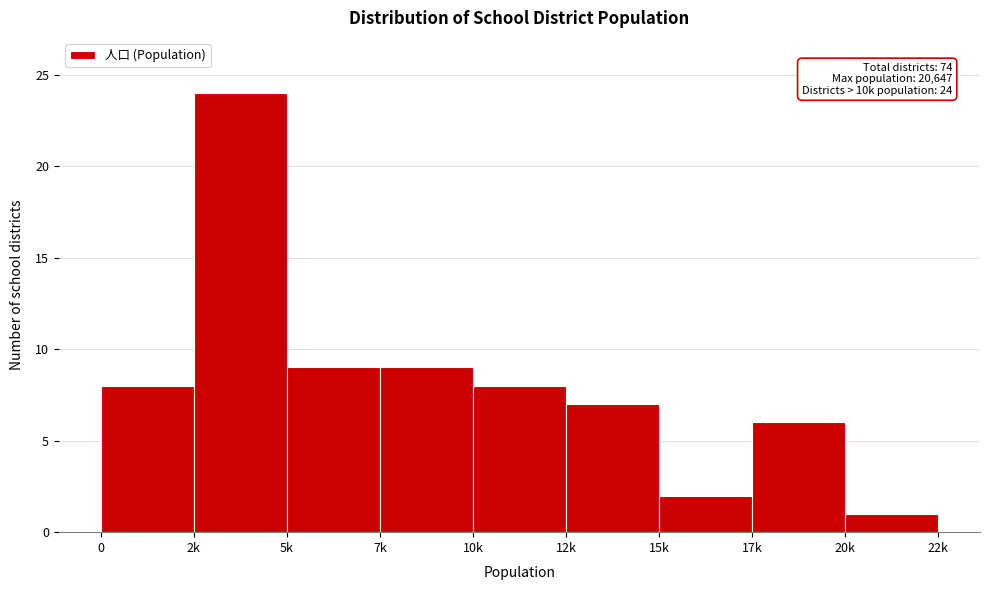

Reading left to right, extract all data points from this chart.

0=8	2k=24	5k=9	7k=9	10k=8	12k=7	15k=2	17k=6	20k=1